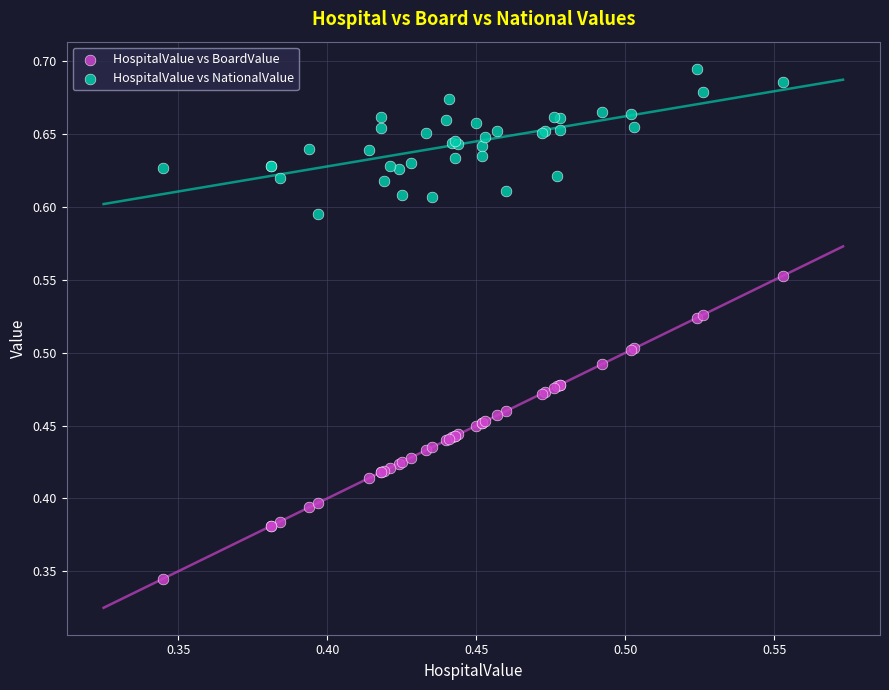

Which series reaches the maximum Y coordinate?

HospitalValue vs NationalValue